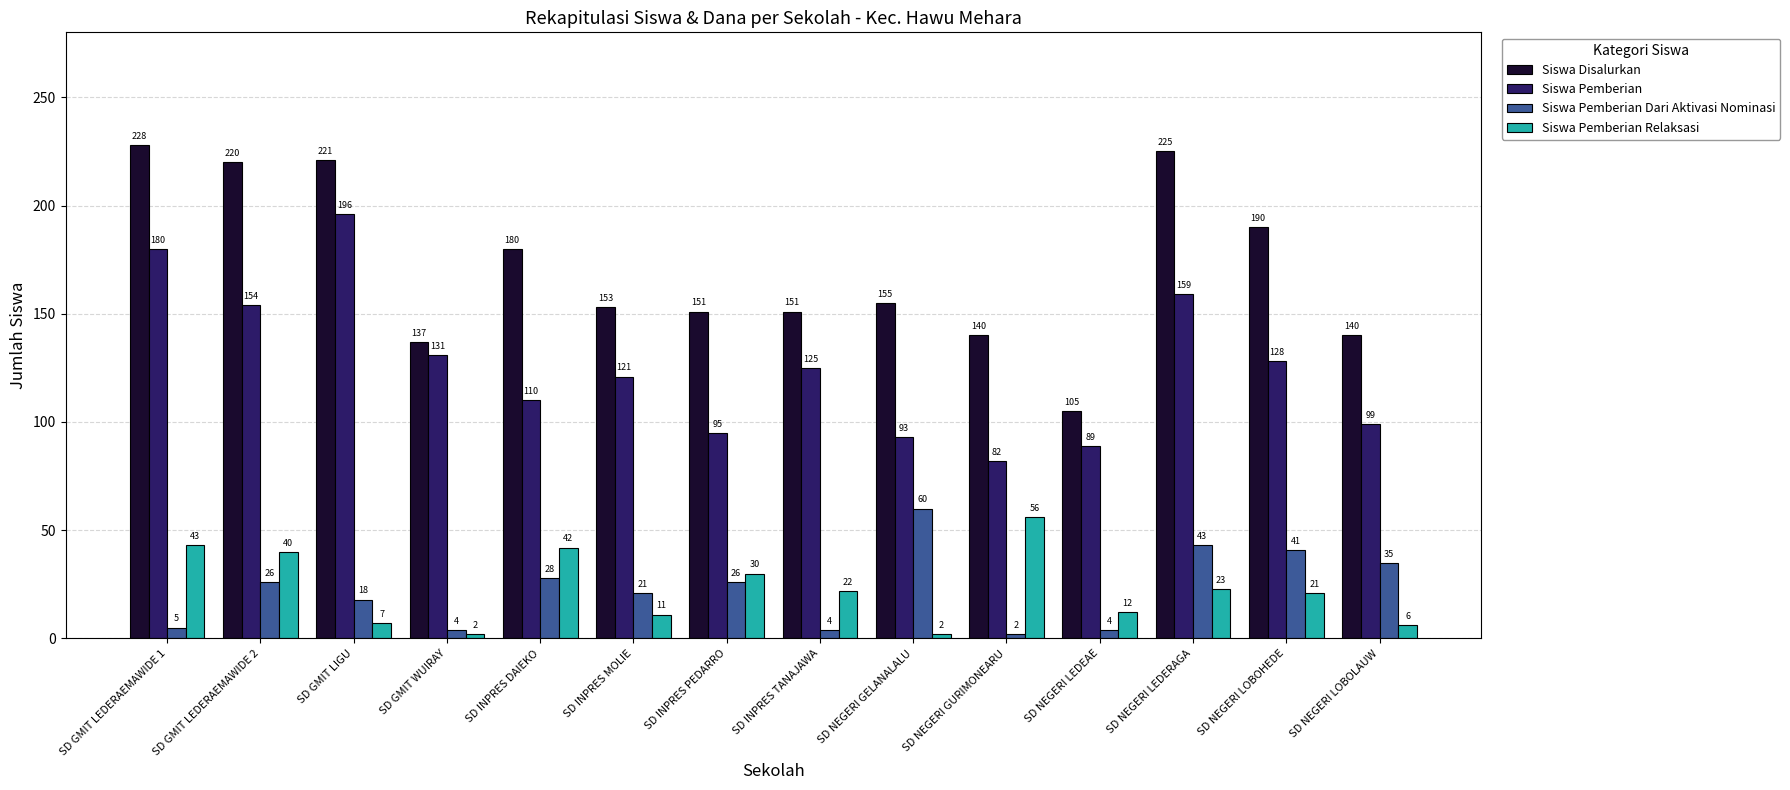

How many categories are shown in the chart?

14